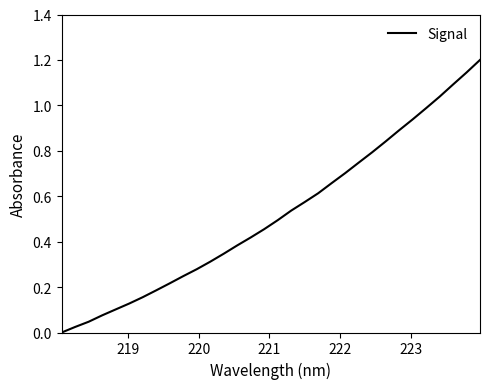

What is the maximum value shown in the chart?

1.2